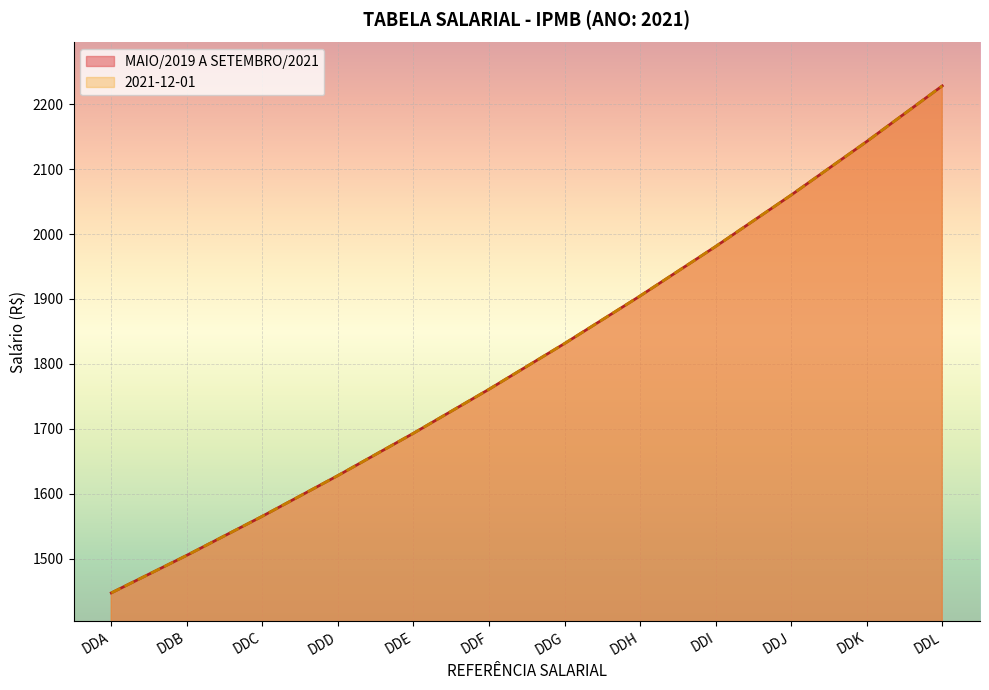

True or false: 2021-12-01 and MAIO/2019 A SETEMBRO/2021 cross at least once.

False